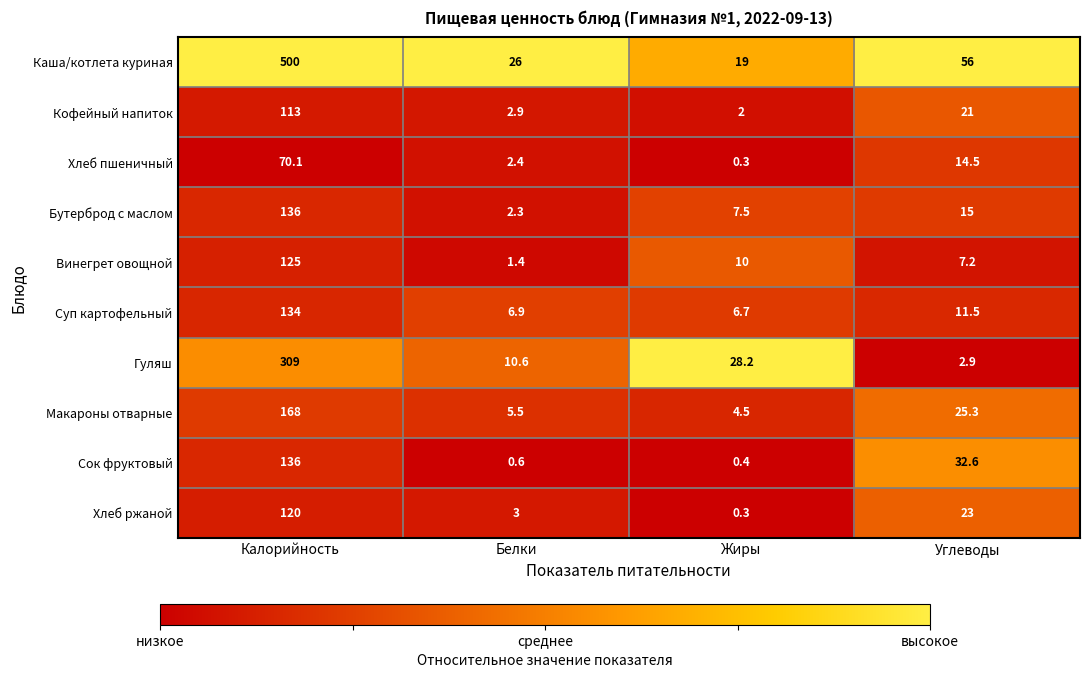

Rank the series at Белки from highest to lowest value.

Каша/котлета куриная, Гуляш, Суп картофельный, Макароны отварные, Хлеб ржаной, Кофейный напиток, Хлеб пшеничный, Бутерброд с маслом, Винегрет овощной, Сок фруктовый